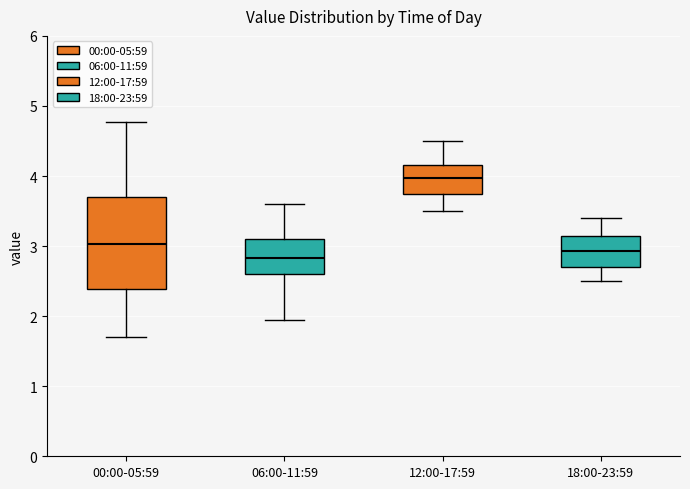

Where is the lower edge of the box for 06:00-11:59 on the y-axis? The values are not printed on the chart, so give them approximately, as read against the axis.

2.6